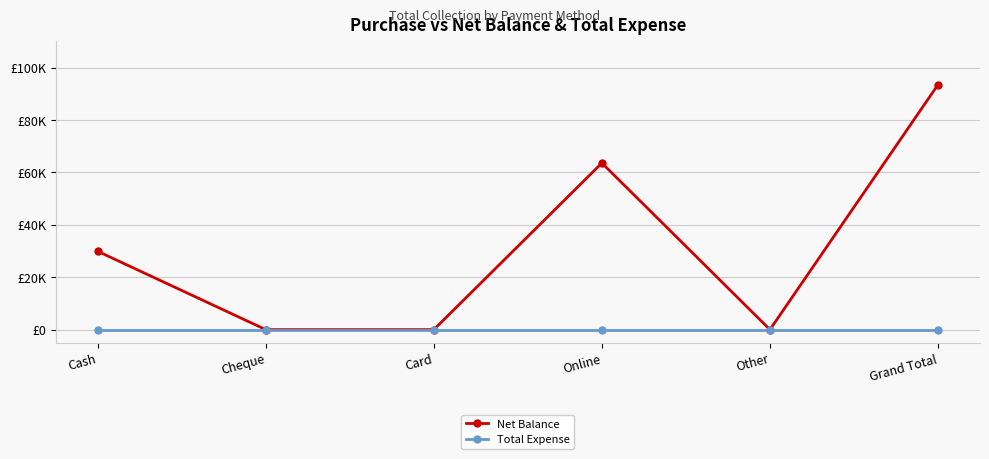

True or false: Net Balance and Total Expense cross at least once.

False